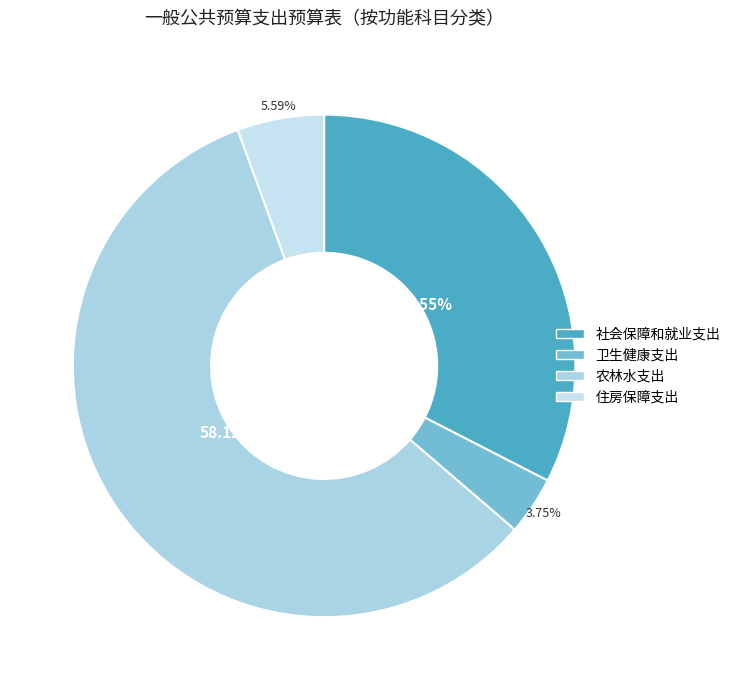

Count the number of slices in the pie.

4